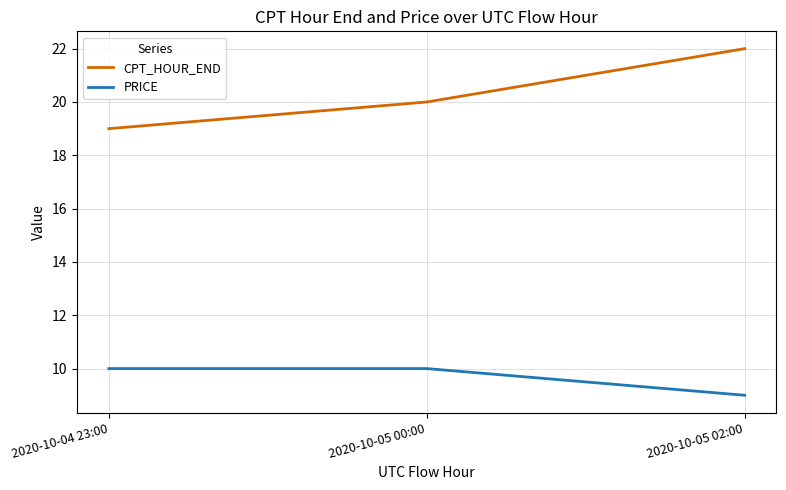

What is the average value of the CPT_HOUR_END series?

20